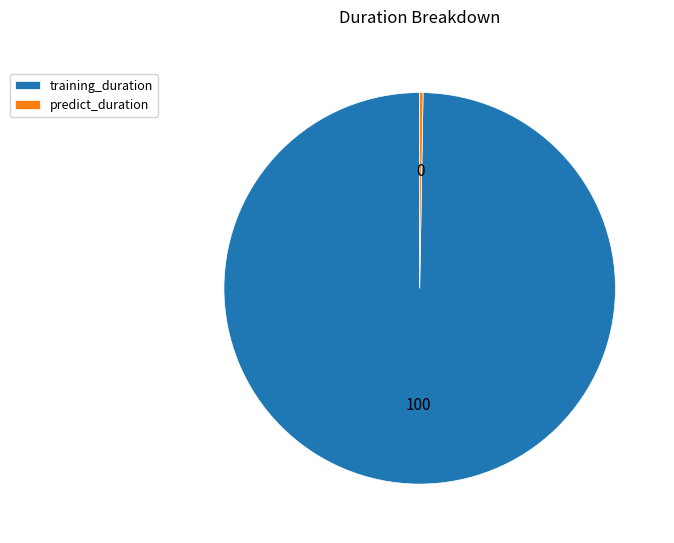

Which category accounts for the majority?

training_duration